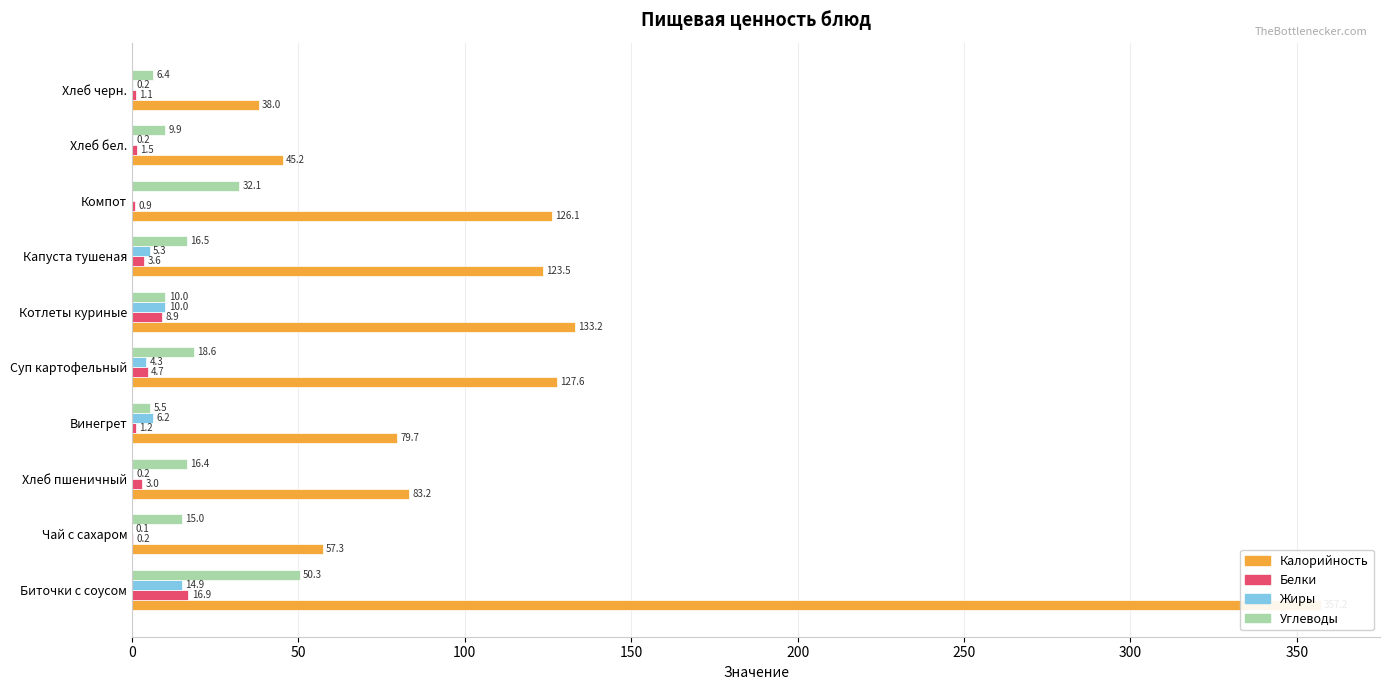

Count the number of data series in this chart.

4